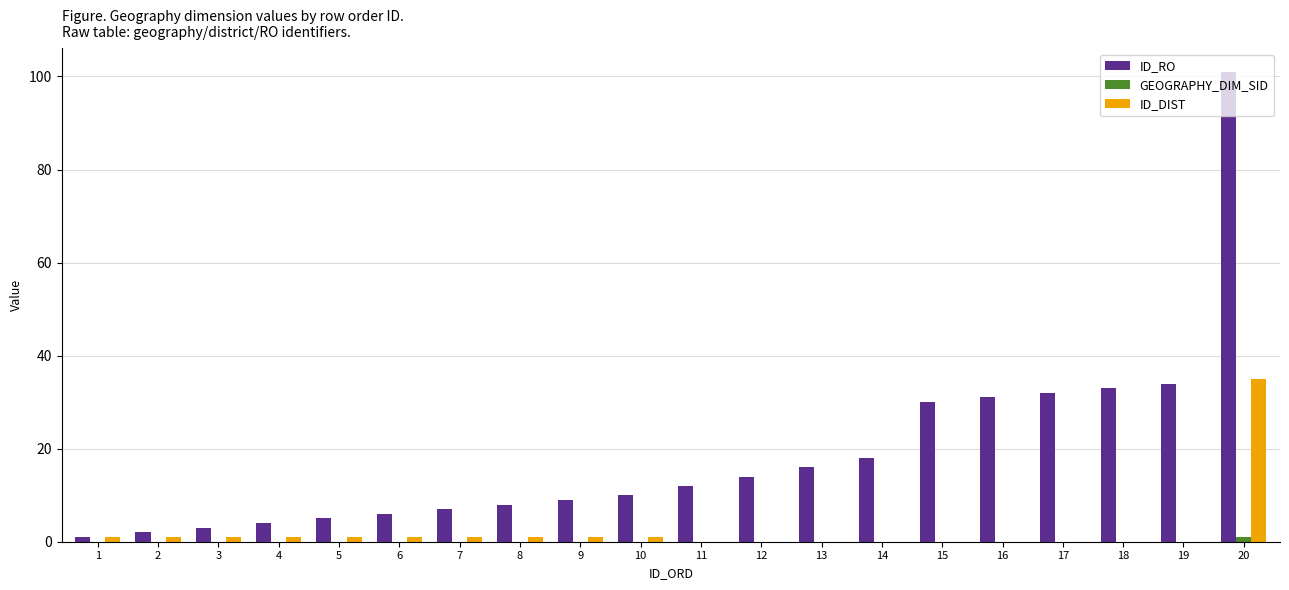

Which label corresponds to the largest value in the chart?

20